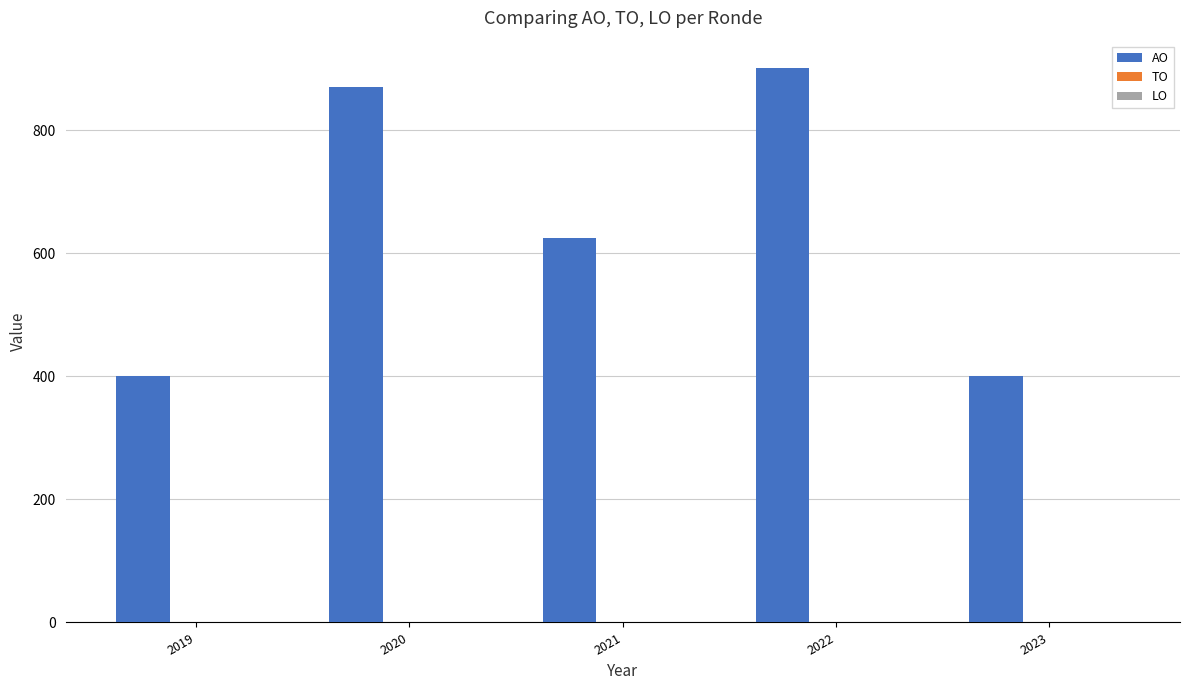

The chart shows a value of 1554 at 2022. True or false?

False